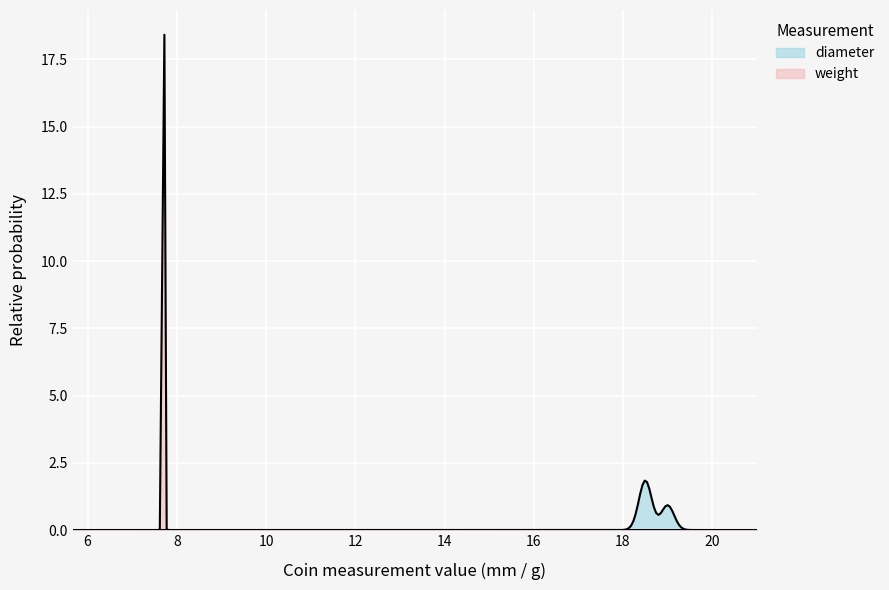

What is the average value of the diameter series?

18.7